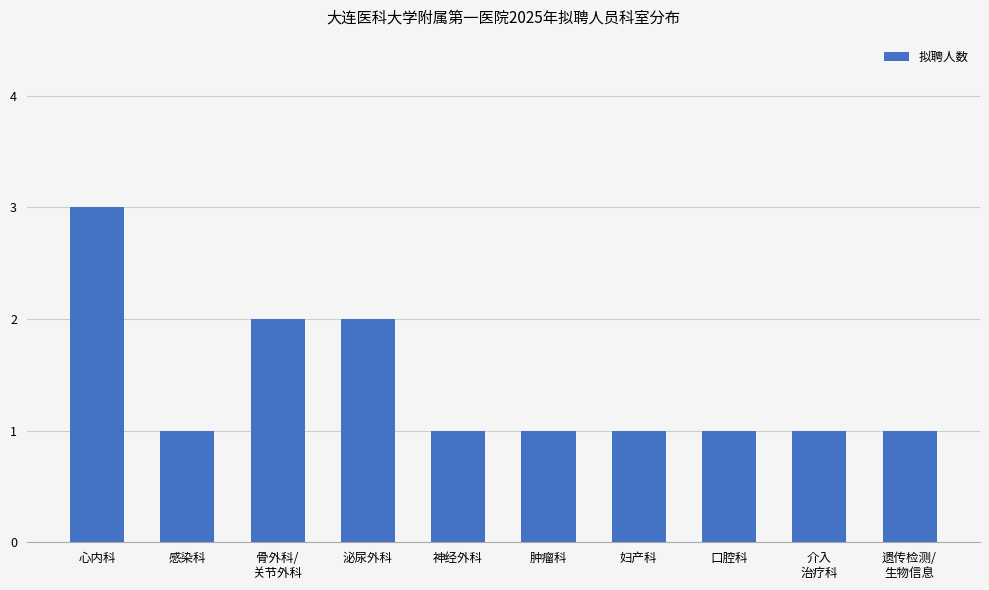

What is the label of the 5th bar from the left?

神经外科